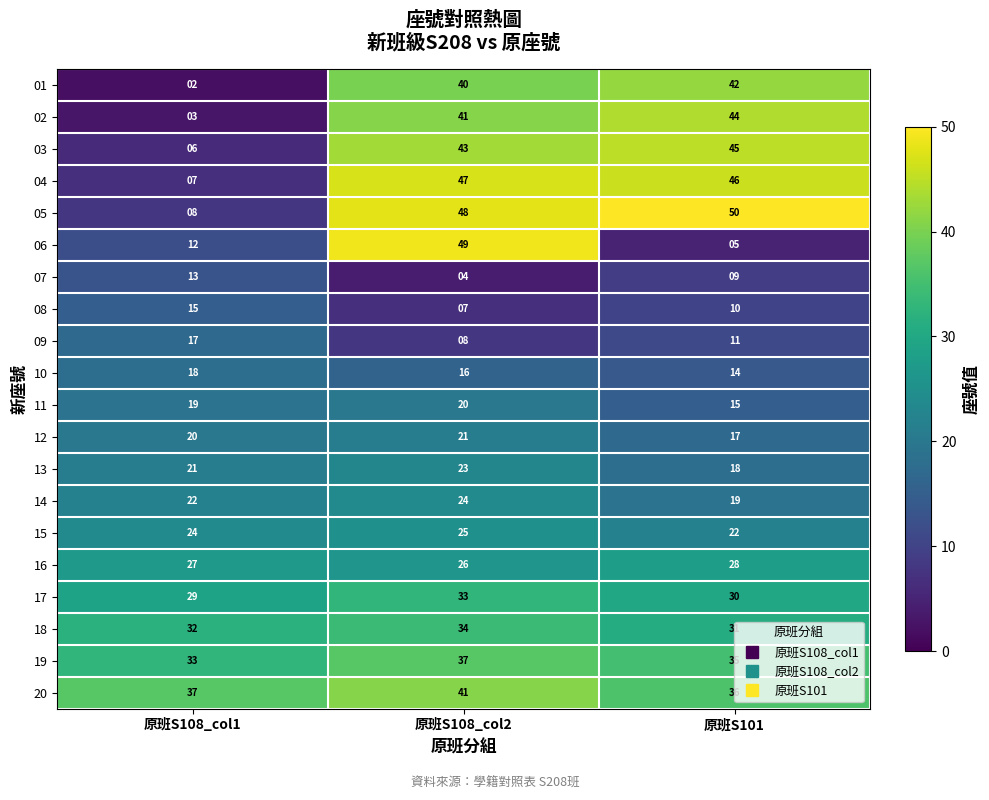

Which series has the widest spread of values?

06